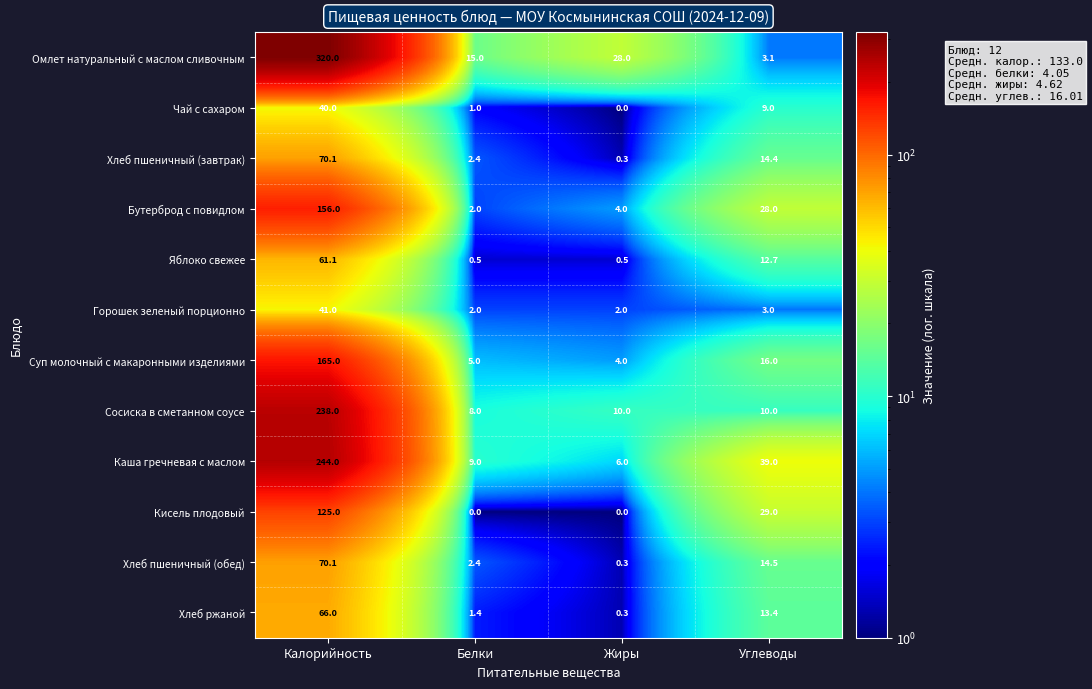

What is the approximate value of Бутерброд с повидлом at Углеводы?

28.0